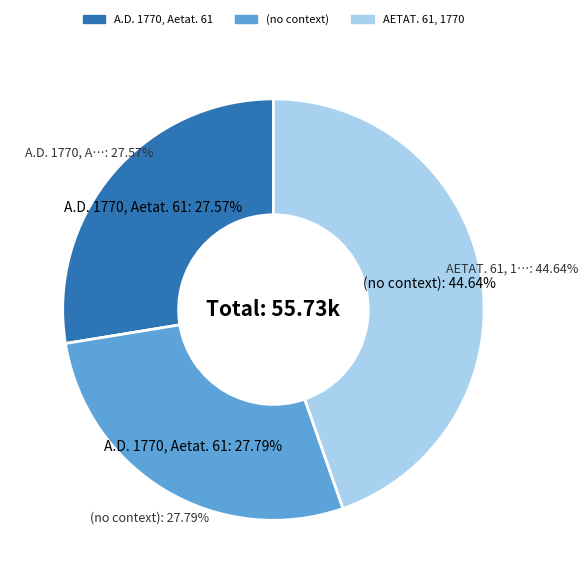

Does A.D. 1770, Aetat. 61 represent more than half of the total?

No